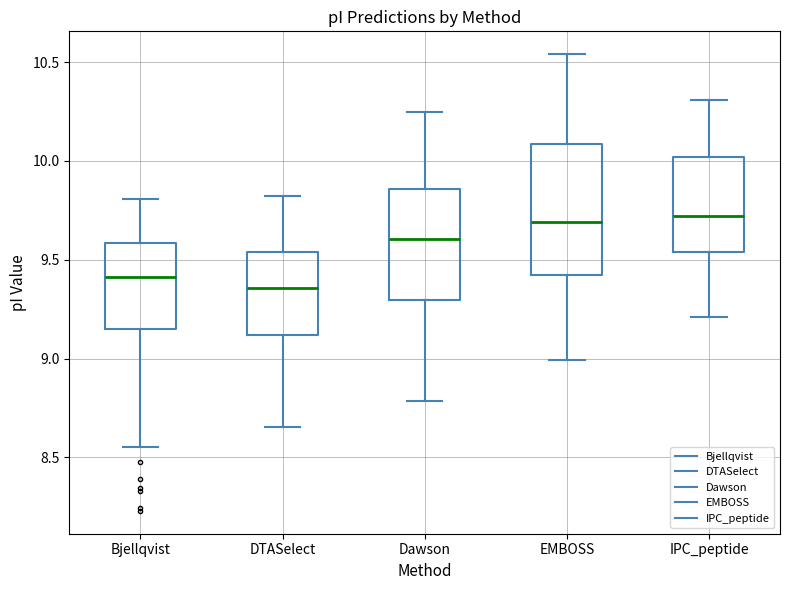

Reading left to right, transcribe this box plot: for each box, give where its median line is, the range the box spans, and where its two whiskers end, as read against the y-axis. The values are not printed on the chart, so give them approximately, as read against the axis.

Bjellqvist: median 9.40, box 9.15 to 9.60, whiskers 8.55 to 9.80
DTASelect: median 9.35, box 9.10 to 9.55, whiskers 8.65 to 9.80
Dawson: median 9.60, box 9.30 to 9.85, whiskers 8.80 to 10.25
EMBOSS: median 9.70, box 9.40 to 10.10, whiskers 9.00 to 10.55
IPC_peptide: median 9.70, box 9.55 to 10.00, whiskers 9.20 to 10.30